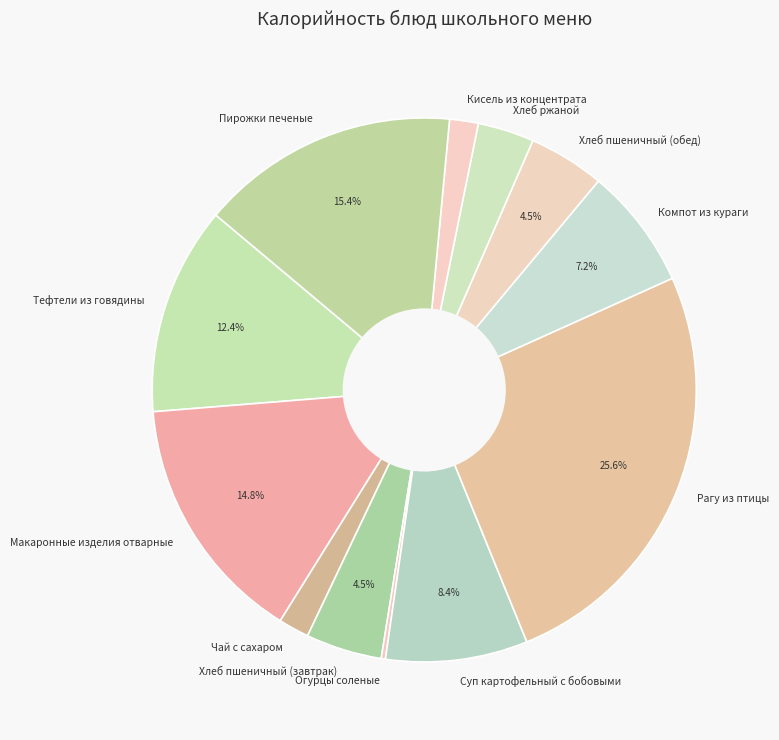

What is the largest slice in the pie chart?

Рагу из птицы